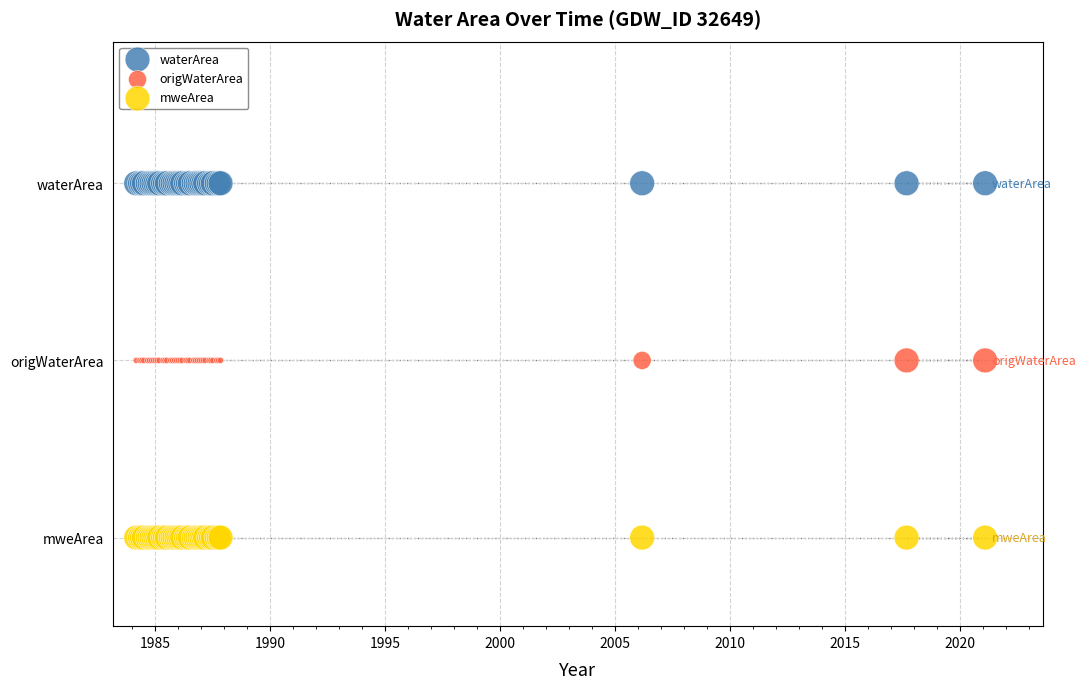

What are all the series names shown in the legend?

waterArea, origWaterArea, mweArea